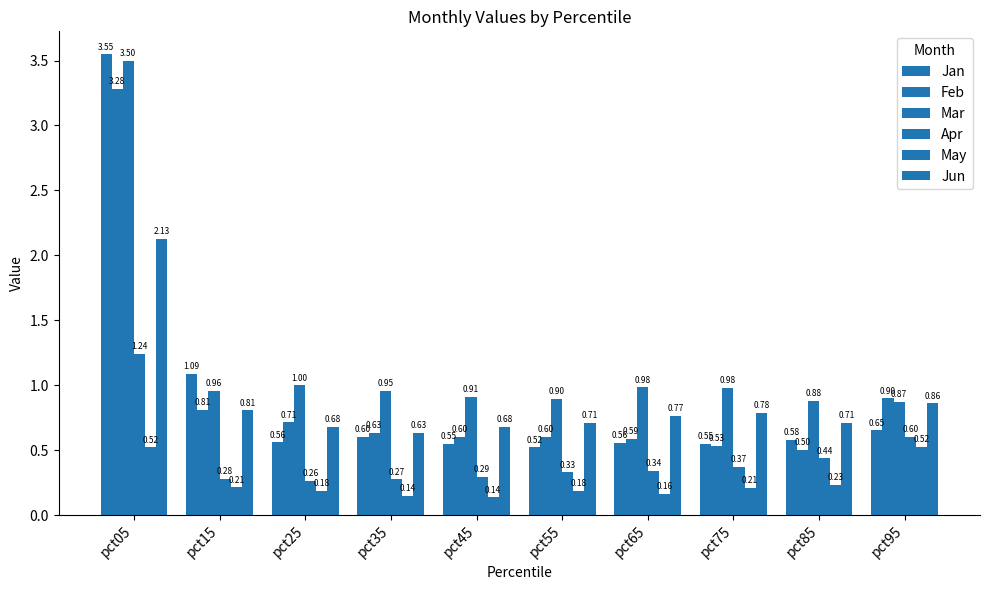

How many distinct data groups are displayed?

6